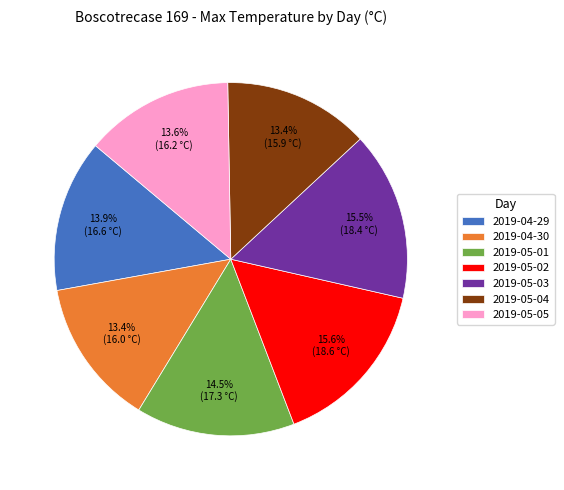

Does any single category account for the majority?

No